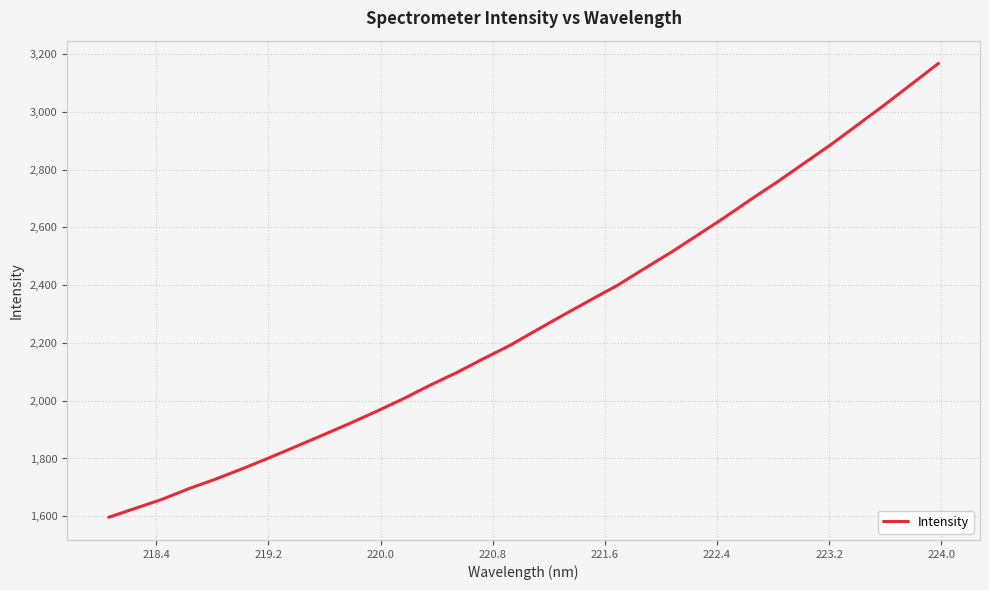

How many lines are shown in the chart?

1